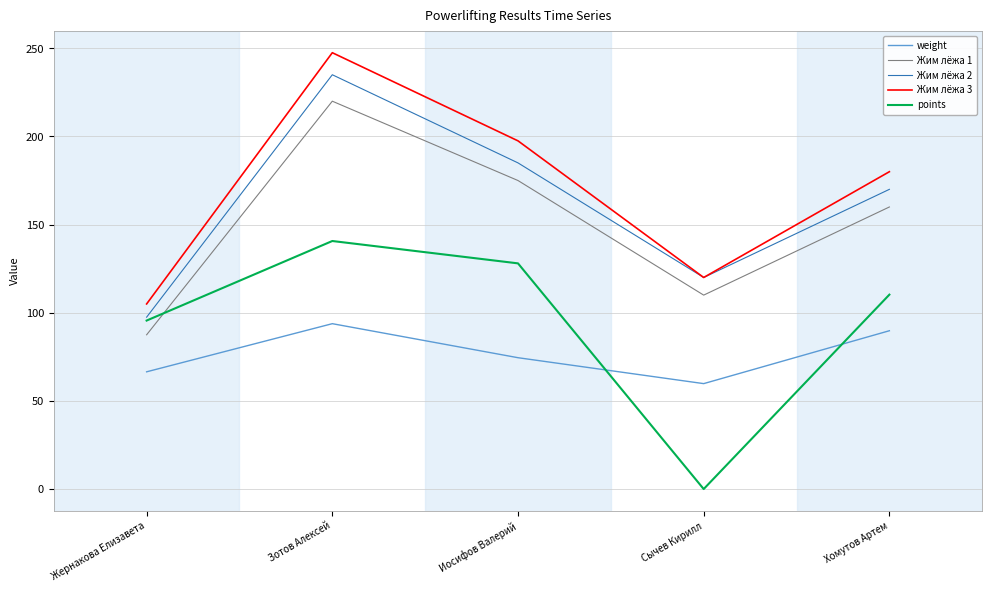

What is the difference between the weight values at Сычев Кирилл and Иосифов Валерий?

14.7